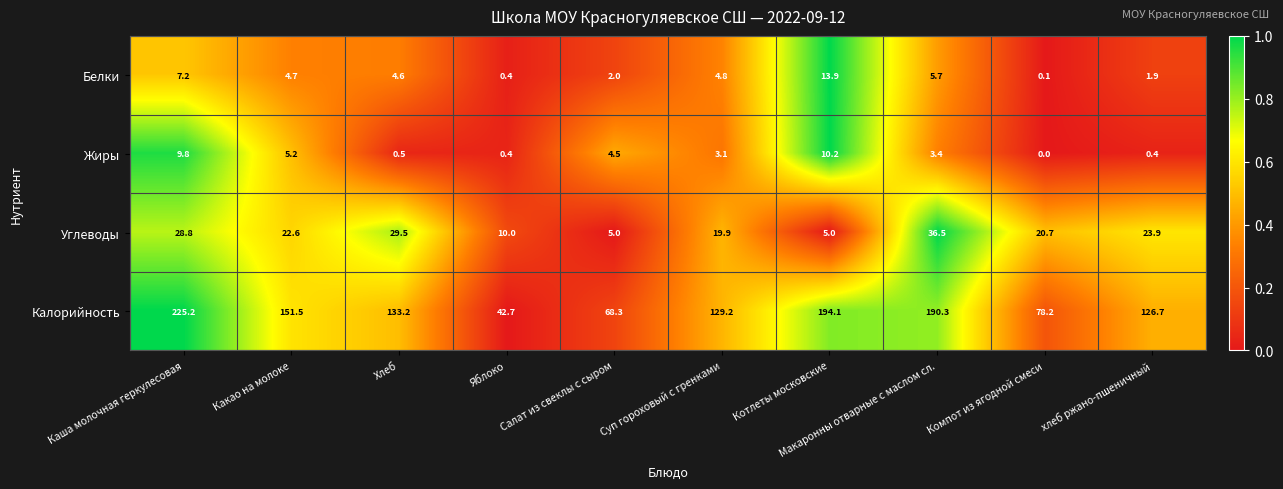

Which series has the largest total across all categories?

Калорийность